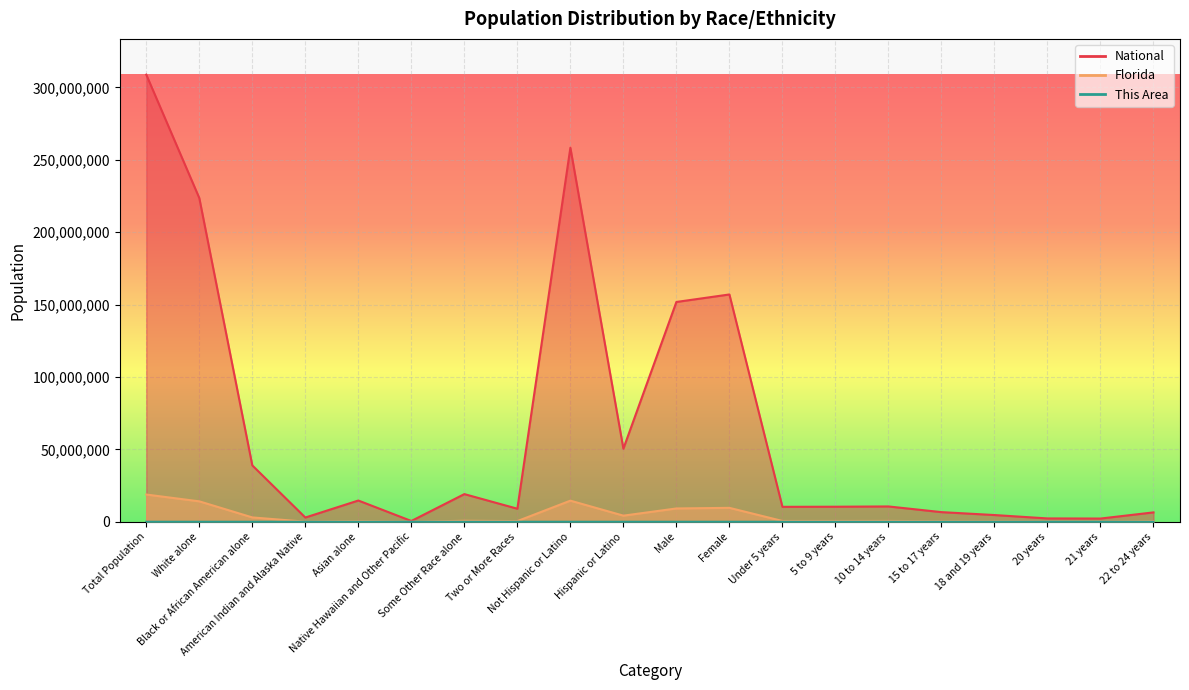

At which label does This Area first exceed 102?

Total Population